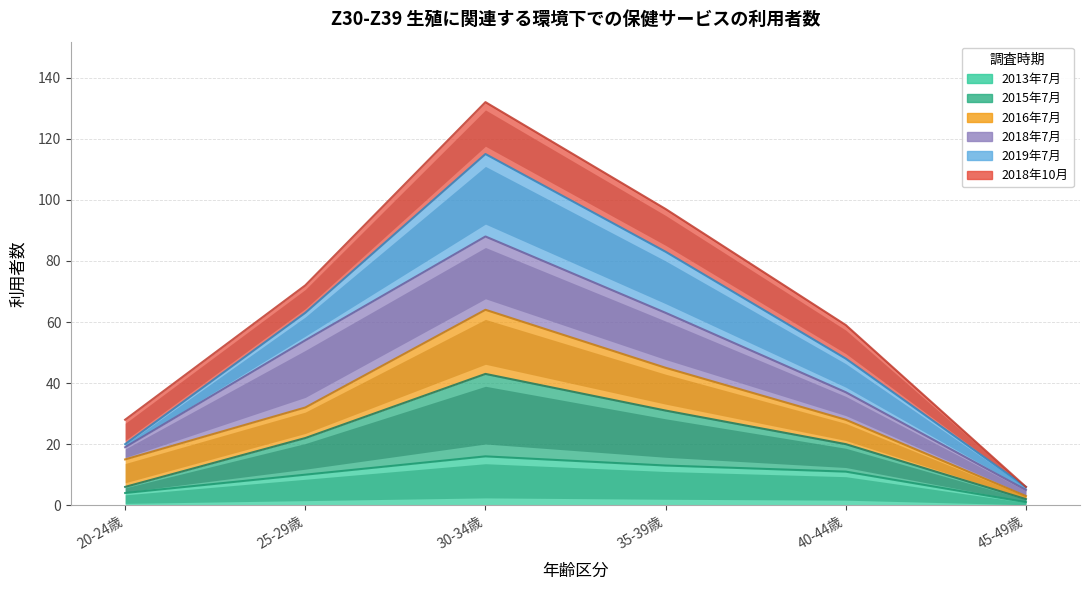

Which category has the lowest value in the 2019年7月 series?

45-49歳